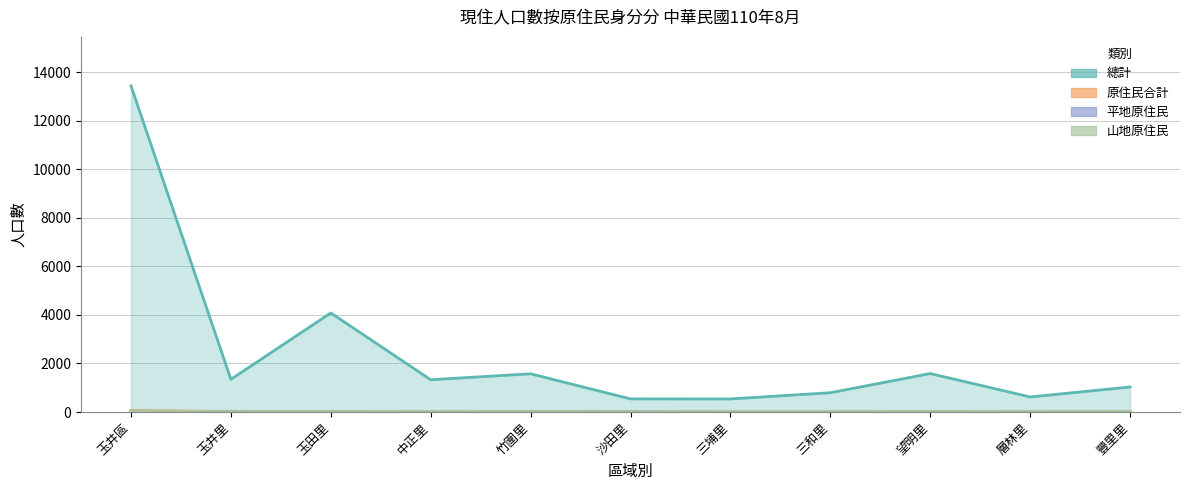

Is the value of 總計 at 玉田里 greater than the value of 原住民合計 at 沙田里?

Yes